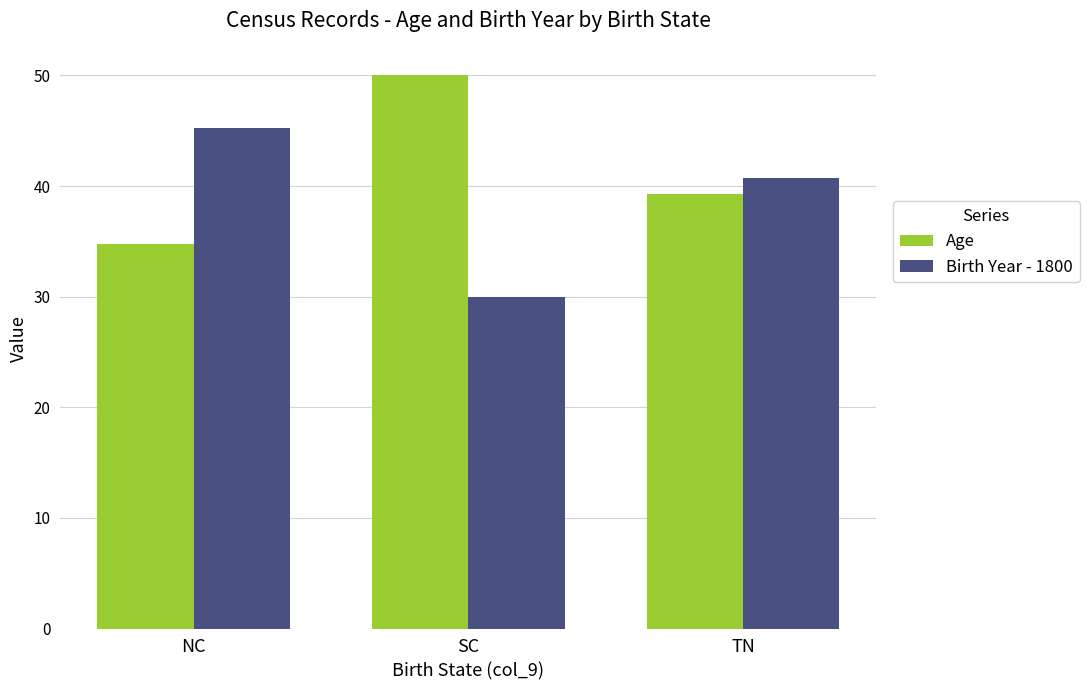

Is it true that Age equals 34.8 at NC?

True